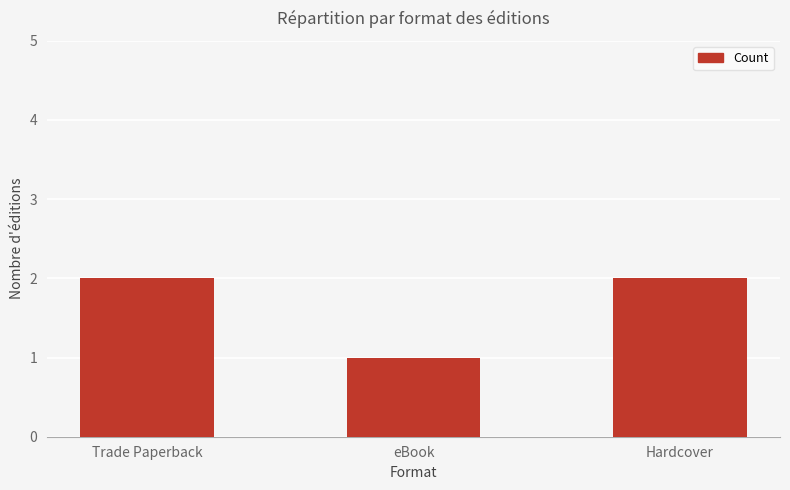

How many data points are less than 2?

1